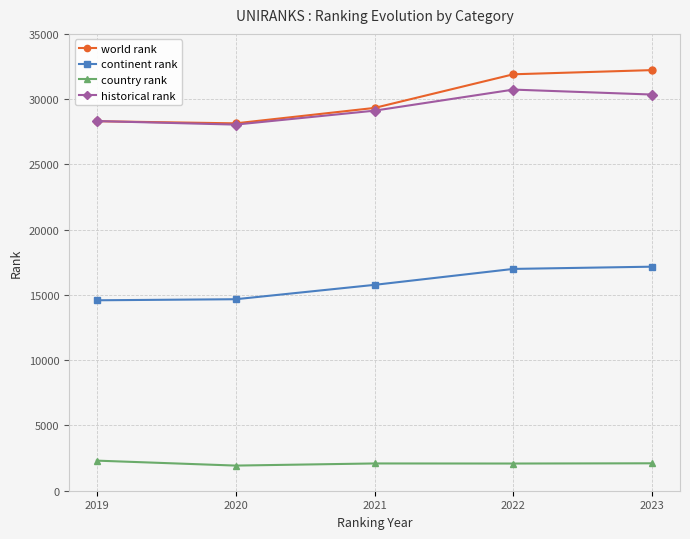

True or false: world rank and country rank intersect in this chart.

False